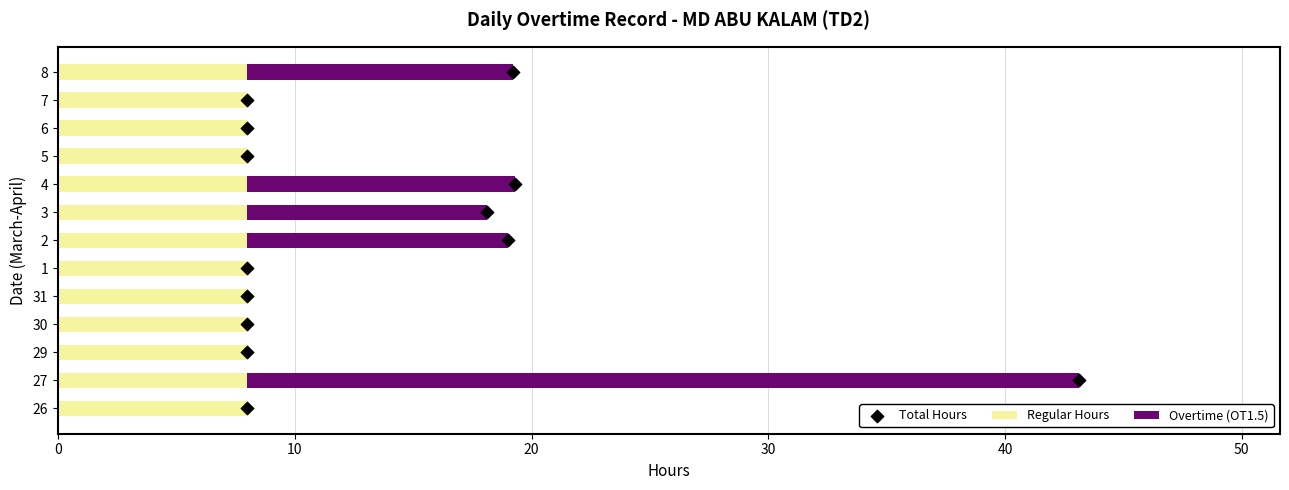

What are all the series names shown in the legend?

Regular Hours, Overtime (OT1.5), Total Hours